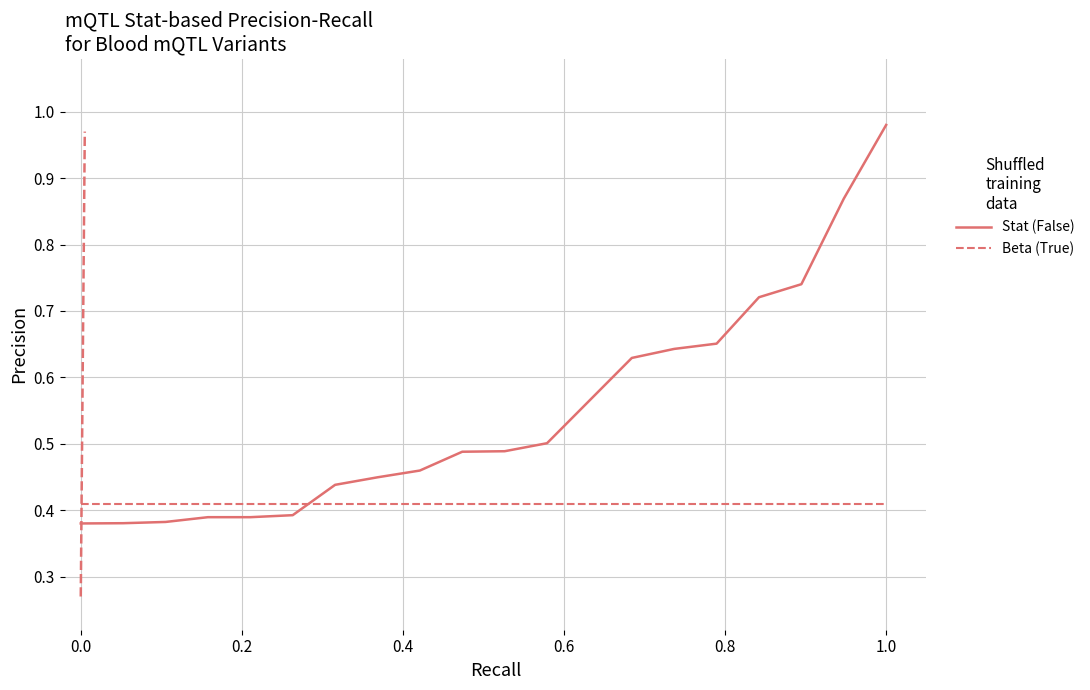

Which series has the largest range (max minus min)?

Stat (False)